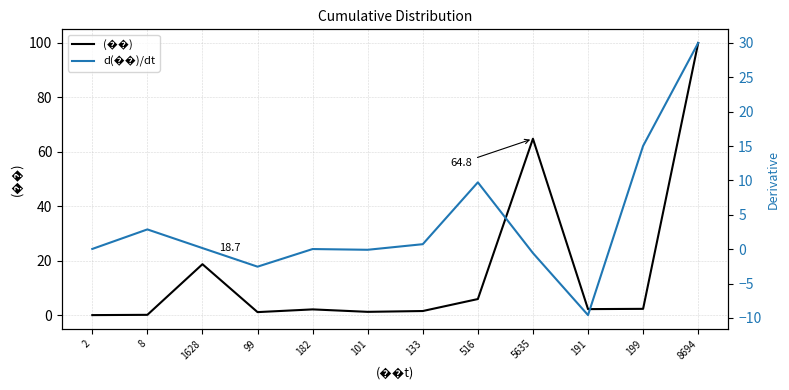

The value of d(��)/dt at 8694 is 11.8. True or false?

False